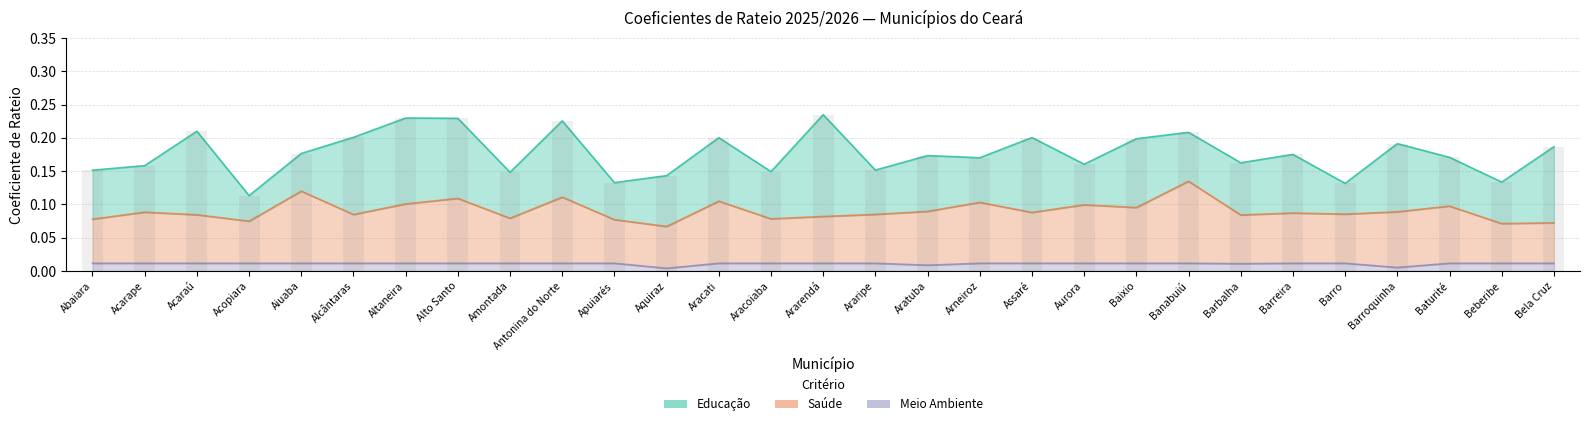

Count the Meio Ambiente values in the range 0 to 1.

29